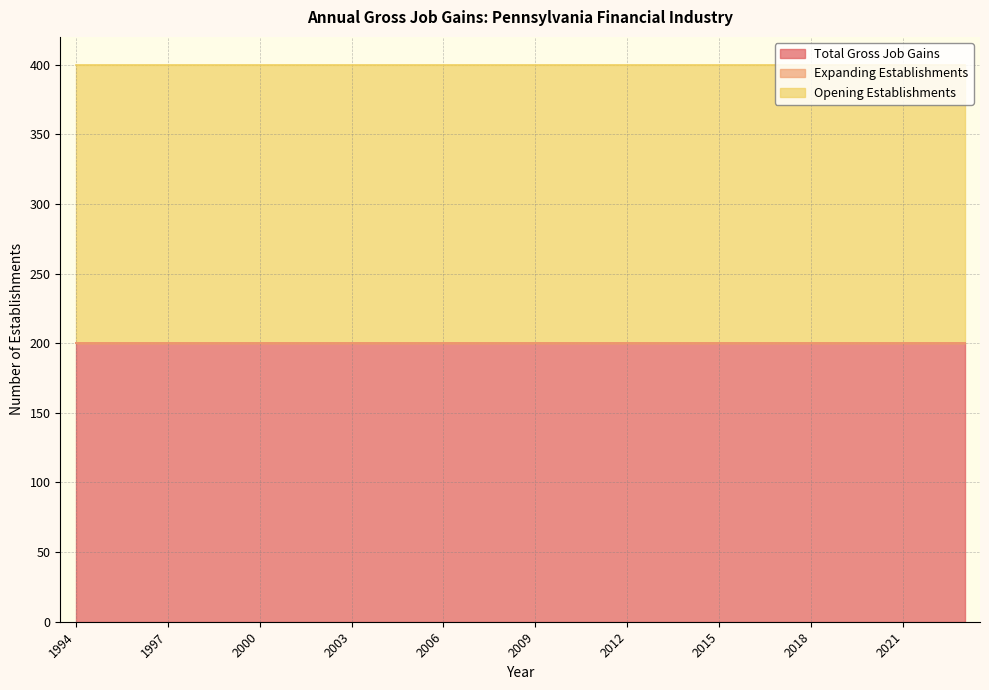

The Opening Establishments series shows 200 at 2010. True or false?

True